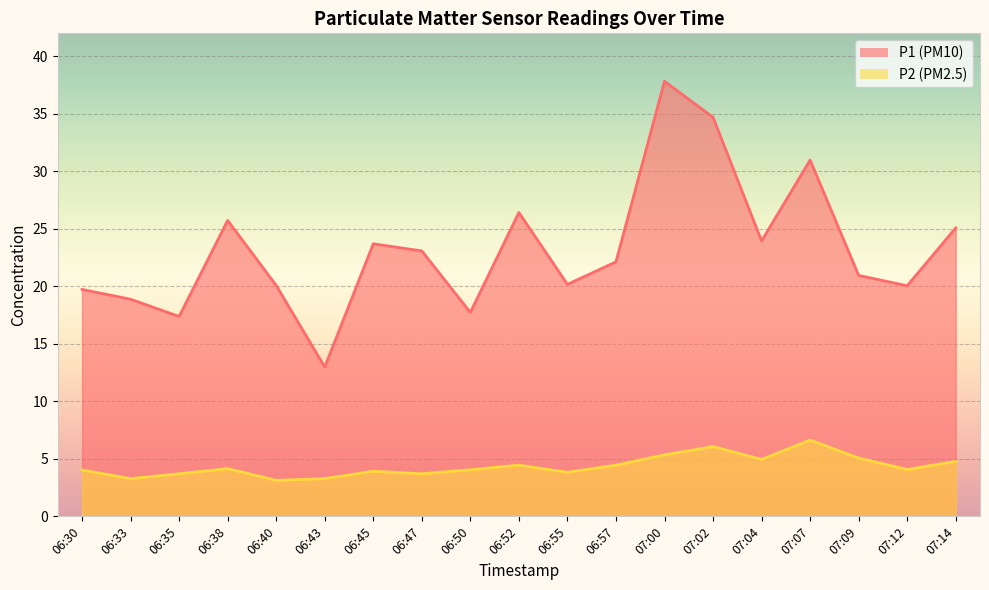

What are all the series names shown in the legend?

P1, P2